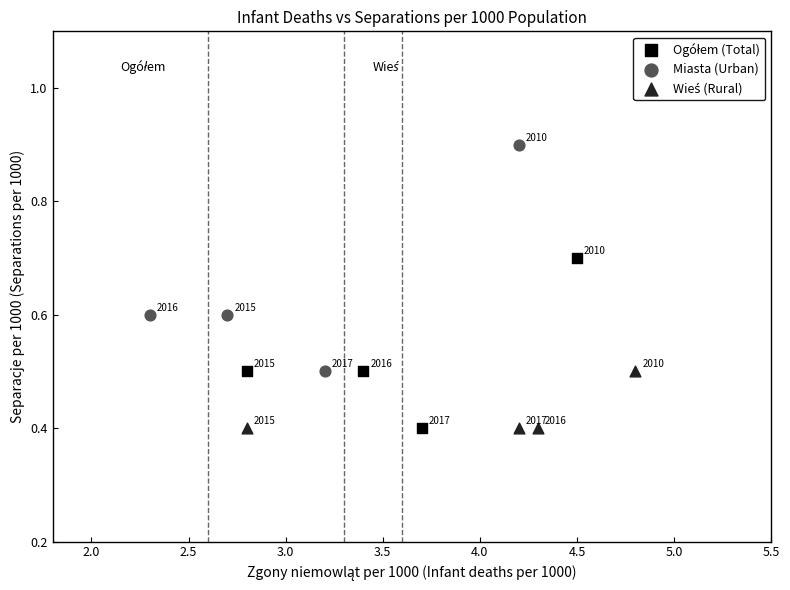

Which series has the largest Y range (max minus min)?

Miasta (Urban)